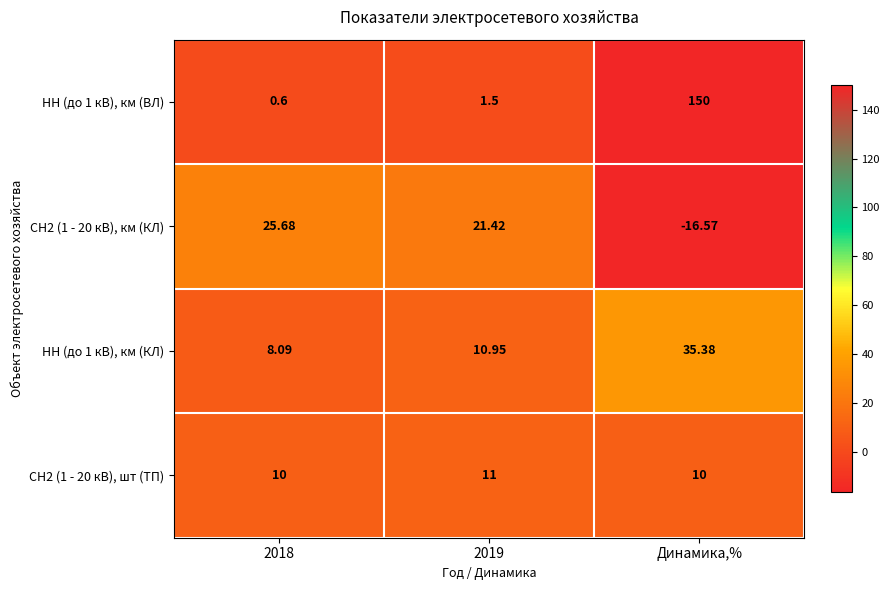

At which category is the sum across all series the highest?

Динамика,%